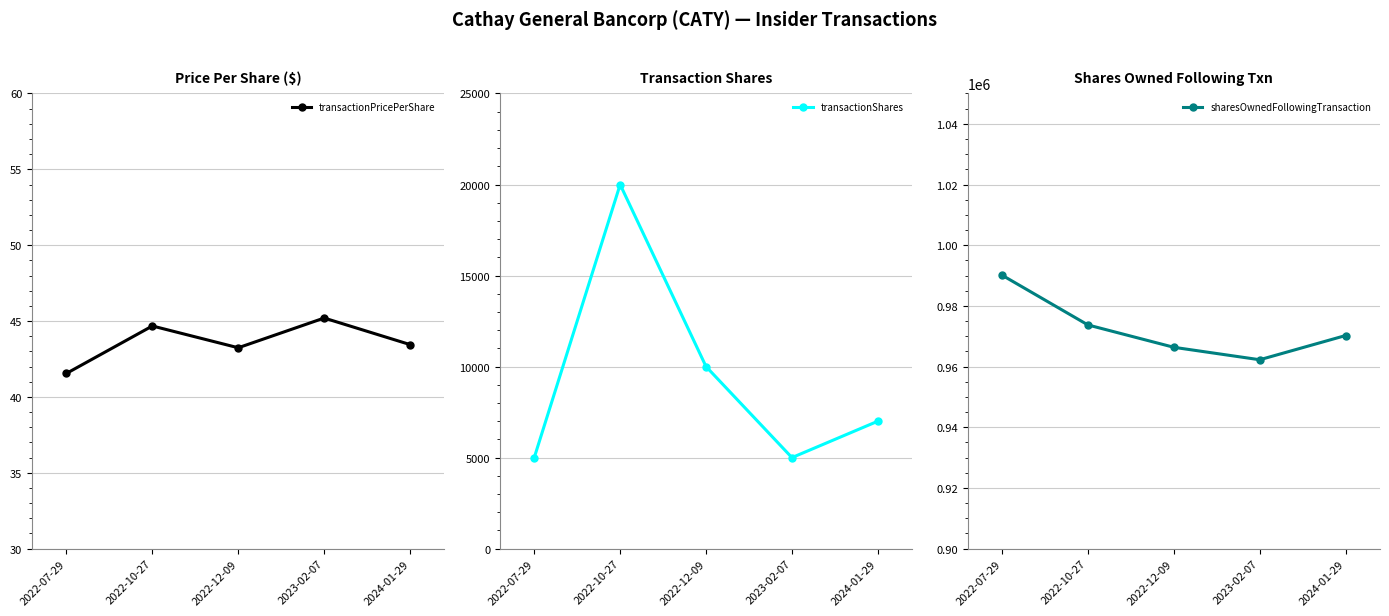

List the labels in order of sharesOwnedFollowingTransaction value, smallest first.

2023-02-07, 2022-12-09, 2024-01-29, 2022-10-27, 2022-07-29